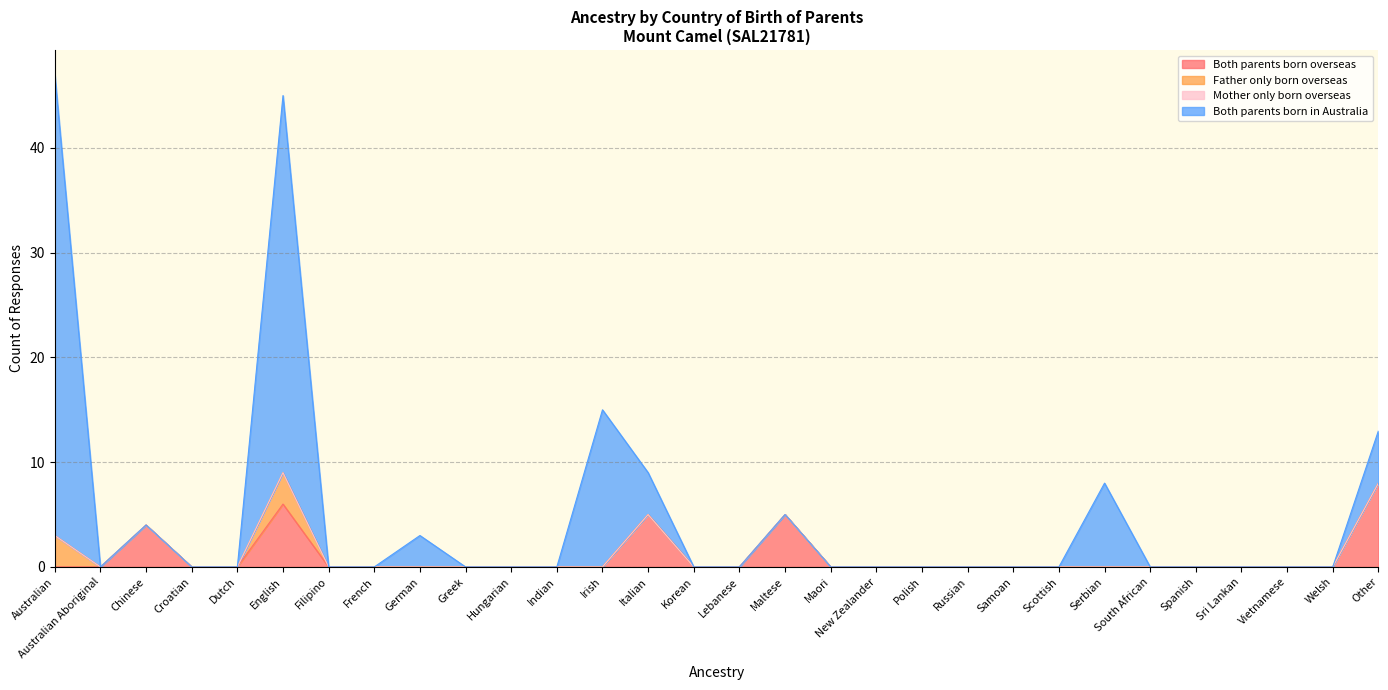

Which category has the lowest value in the Both parents born overseas series?

Australian